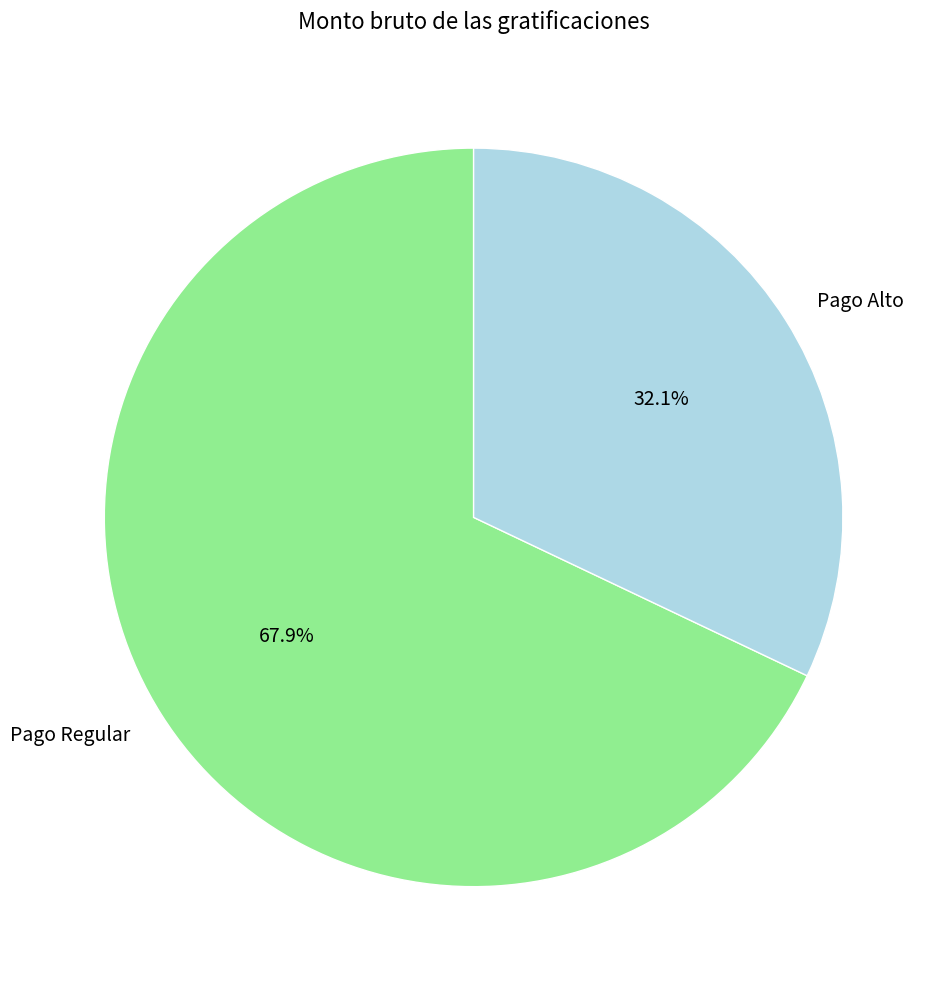

Which has a higher value, Pago Alto or Pago Regular?

Pago Regular